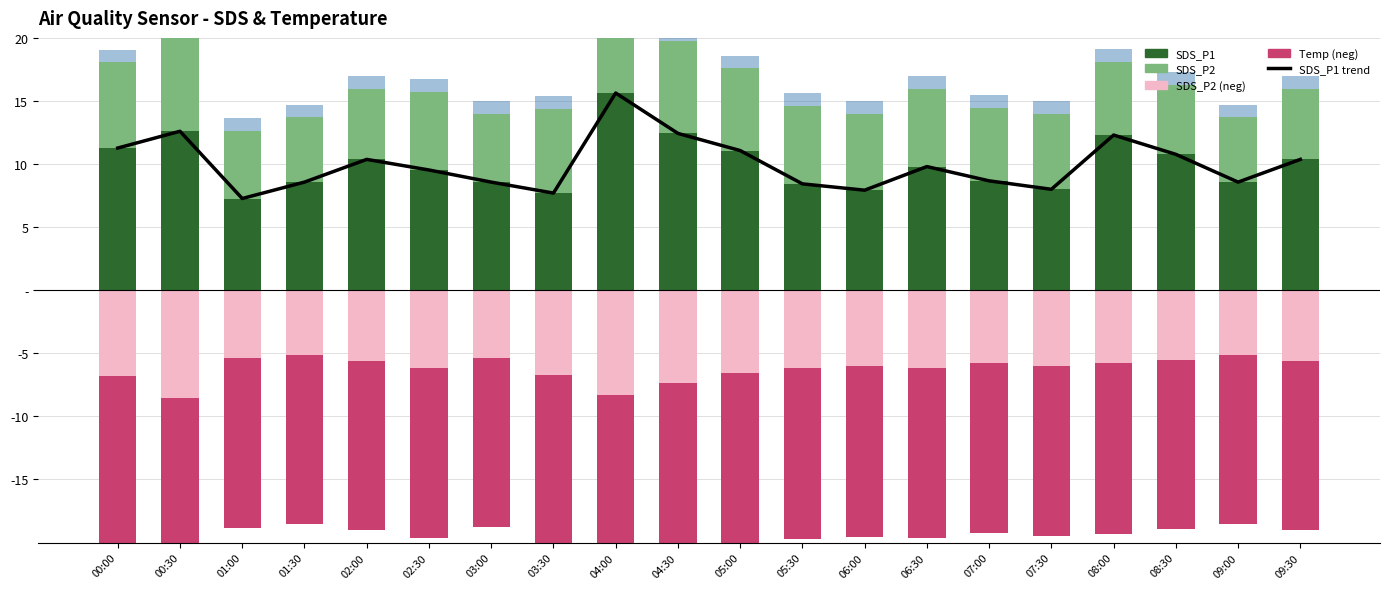

How many data points in SDS_P1 trend are less than 9?

9